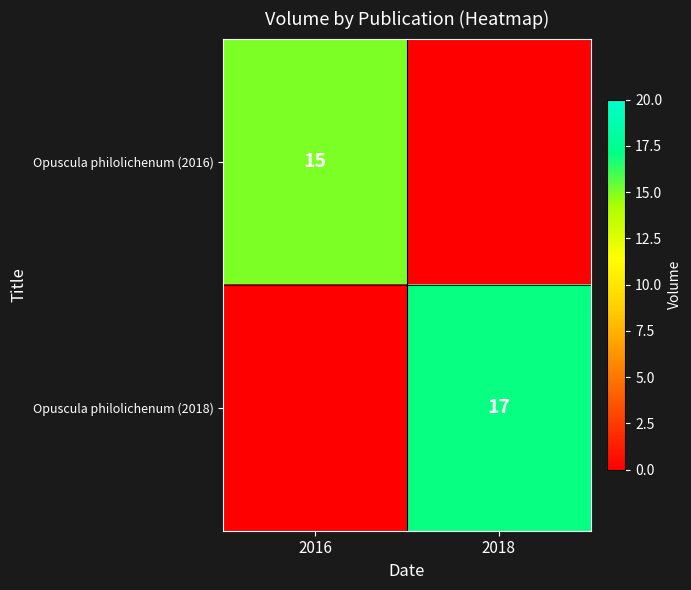

Is it true that Opuscula philolichenum (2018) equals 28 at 2018?

False